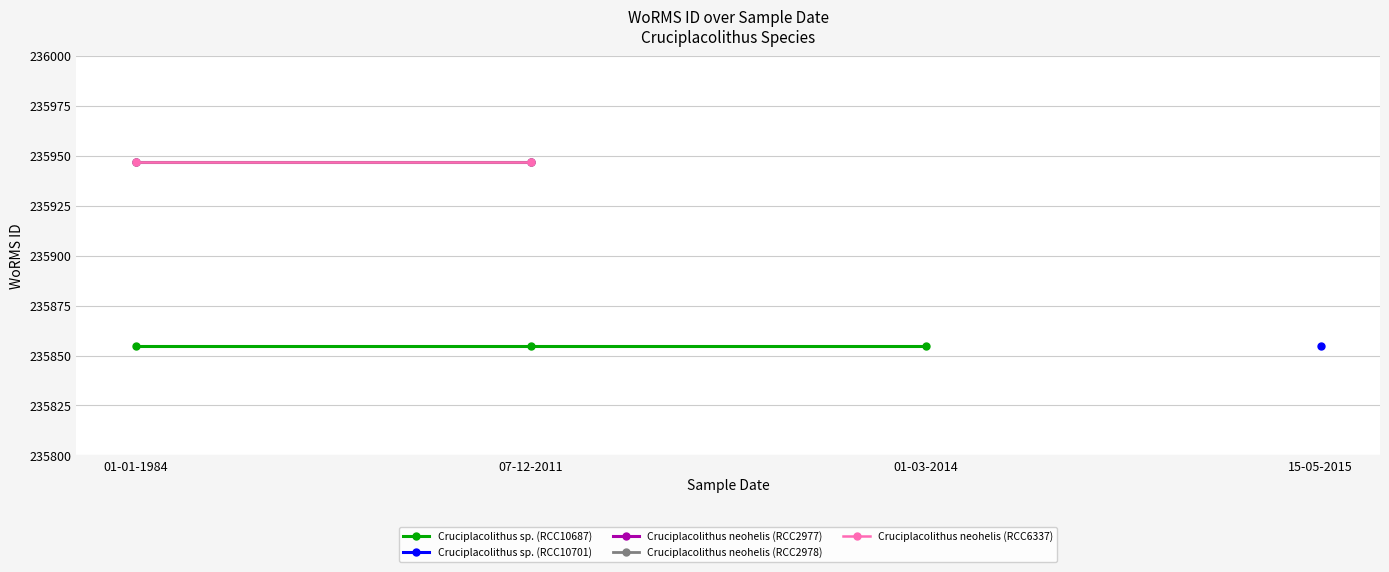

Does the chart have visible grid lines?

Yes